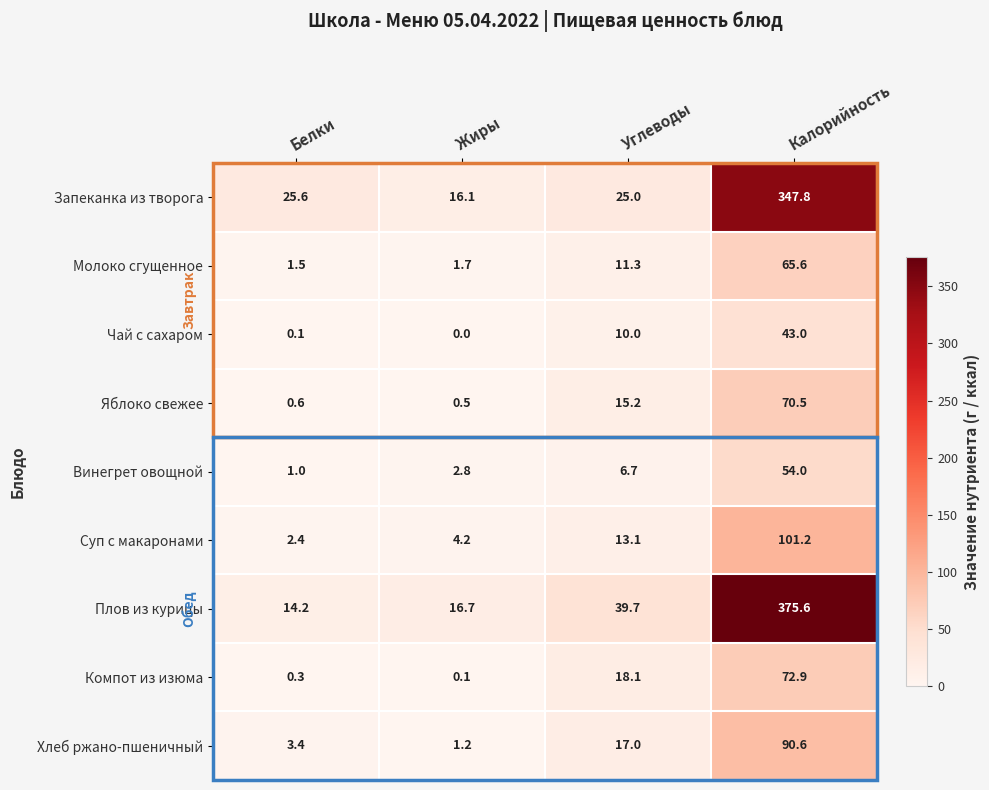

What is the total value across all series at Углеводы?

156.1